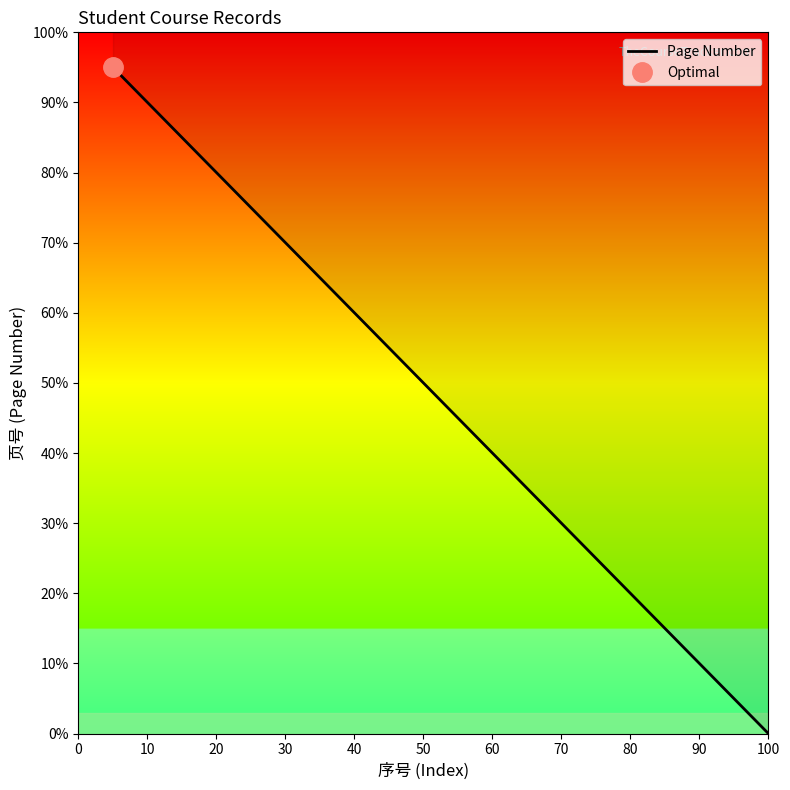

How many data points does each series have?

20